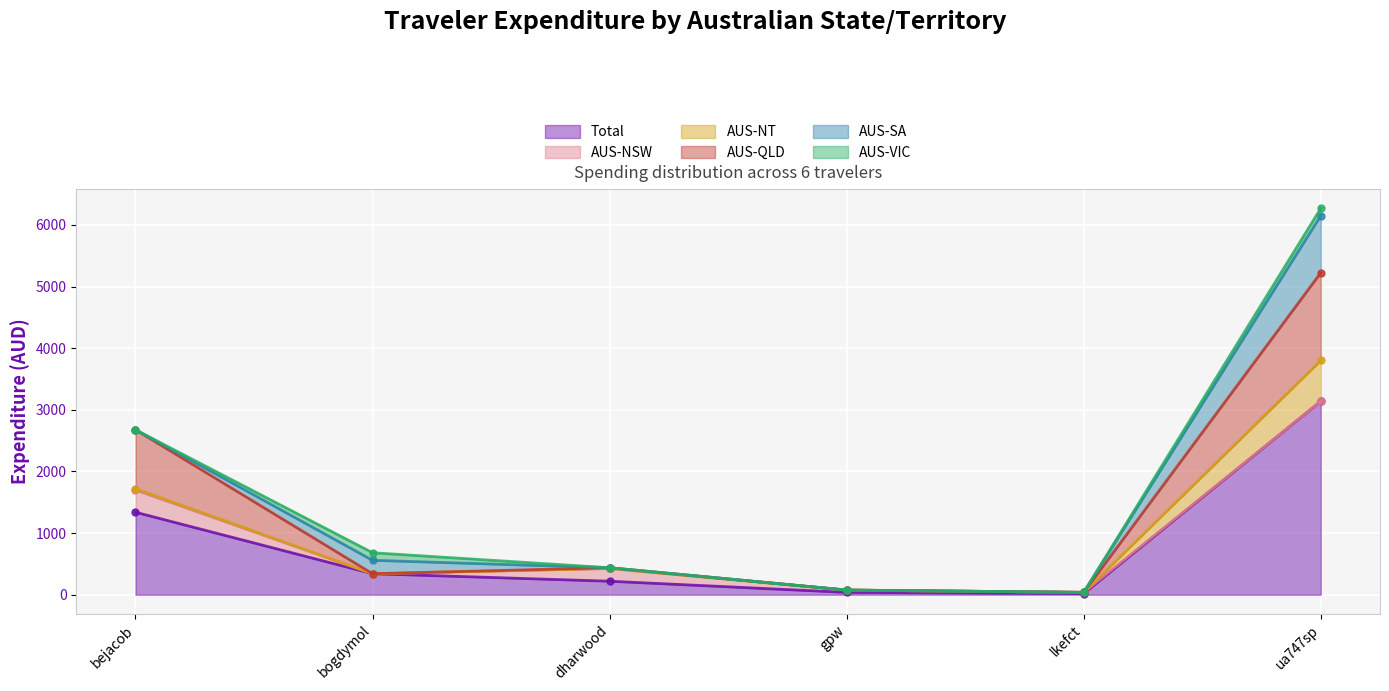

Reading left to right, extract all data points from this chart.

Total: 1337.9	340.3	218.5	37.4	18.8	3137.6
AUS-NSW: 360.6	0.0	206.5	37.4	18.8	0.0
AUS-NT: 22.7	0.0	1.3	0.0	0.0	663.2
AUS-QLD: 954.5	0.0	10.7	0.0	0.0	1422.6
AUS-SA: 0.0	217.9	0.0	0.0	0.0	925.8
AUS-VIC: 0.0	122.5	0.0	0.0	0.0	118.1